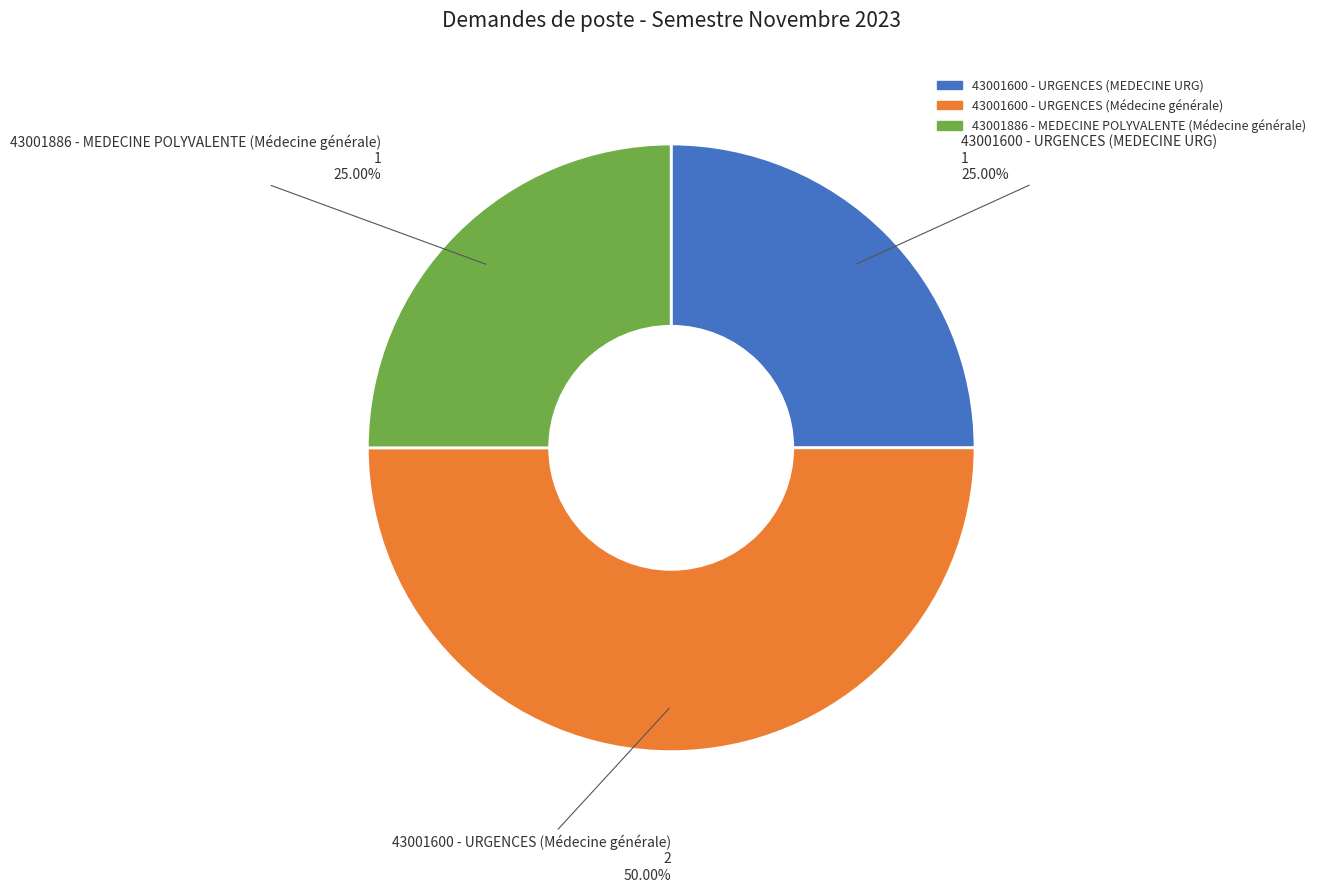

How much of the chart is everything except 43001600 - URGENCES (Médecine générale)?

50.0%